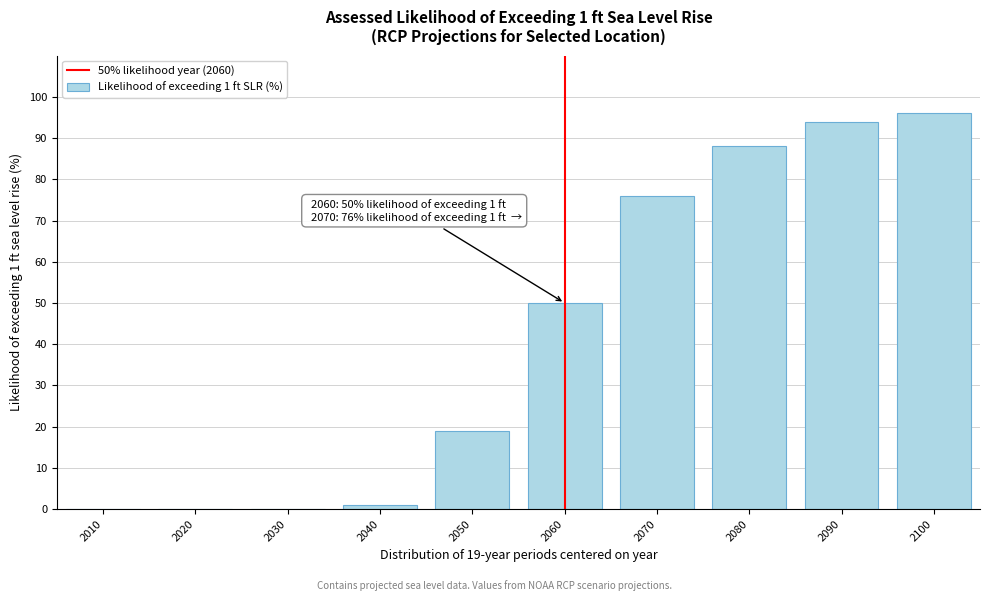

Reading left to right, list all the values displayed in this chart.

2010=0	2020=0	2030=0	2040=1	2050=19	2060=50	2070=76	2080=88	2090=94	2100=96